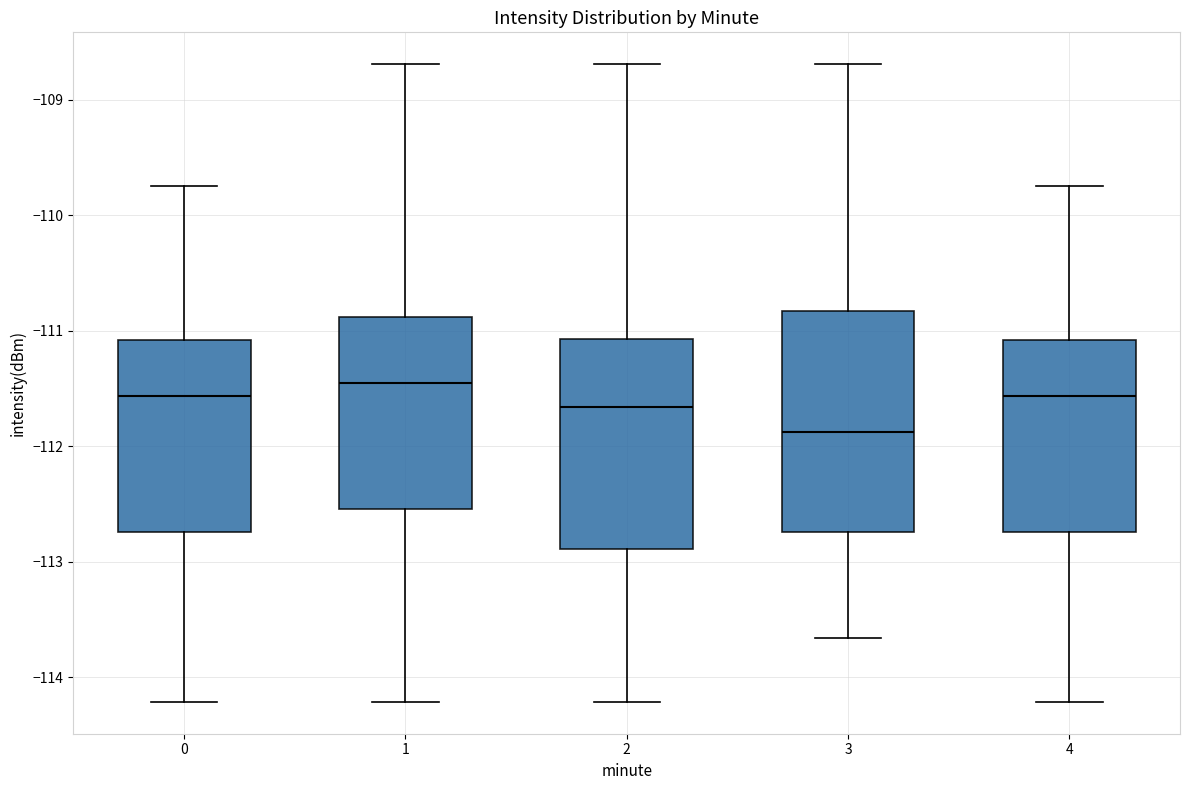

Where does the median line of the box at x = 3 sit on the y-axis? The values are not printed on the chart, so give them approximately, as read against the axis.

-111.9